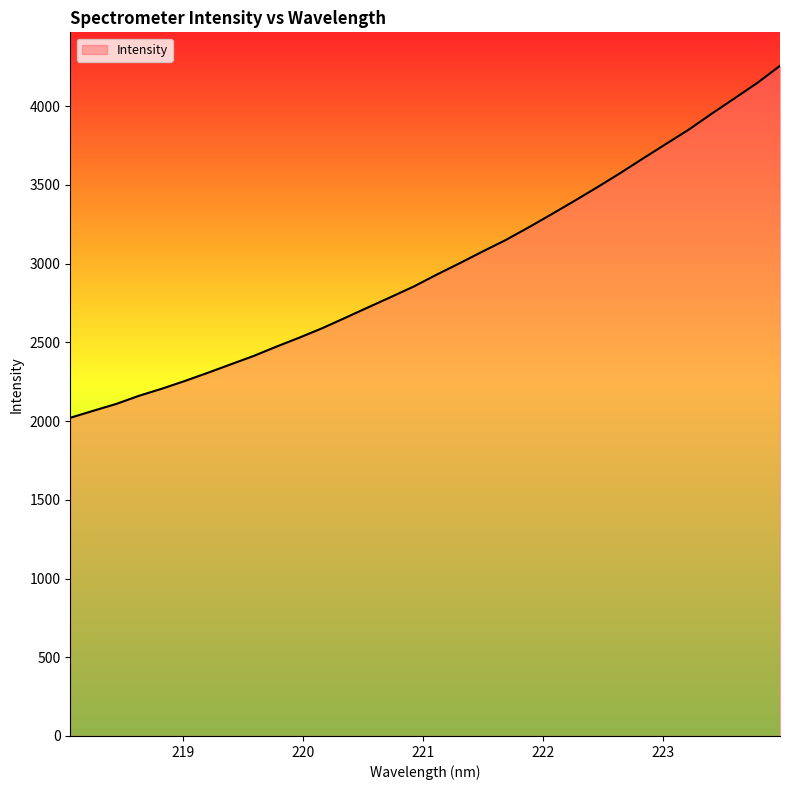

What is the difference between the maximum and minimum values?

2235.1